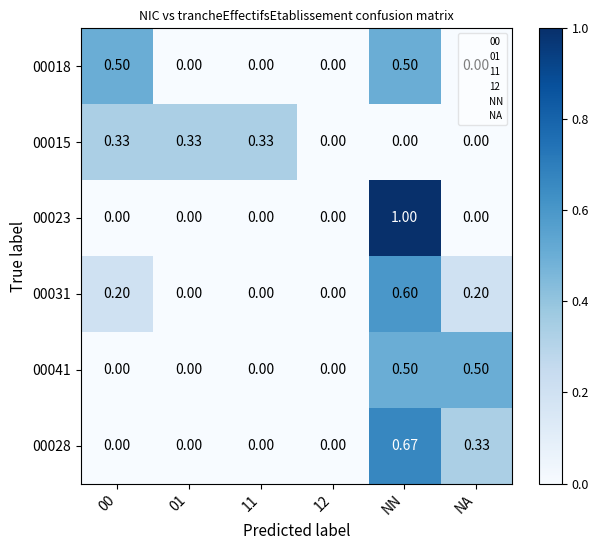

Which series has the largest range (max minus min)?

00023